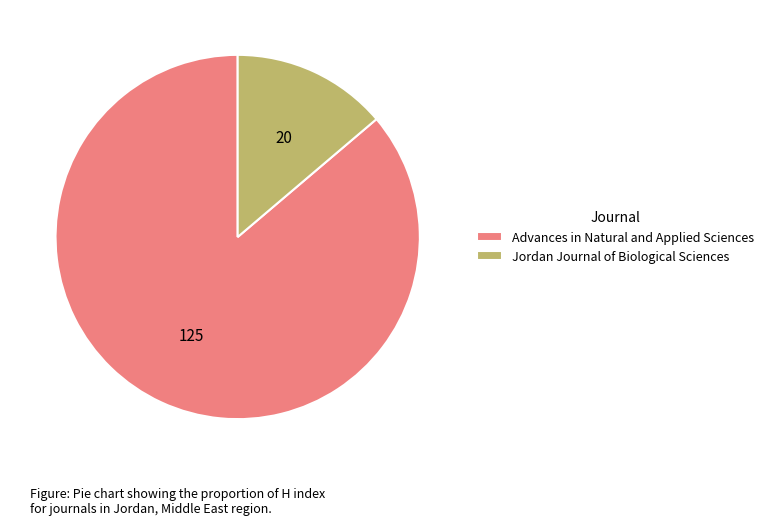

Is there any slice that represents more than half of the pie?

Yes